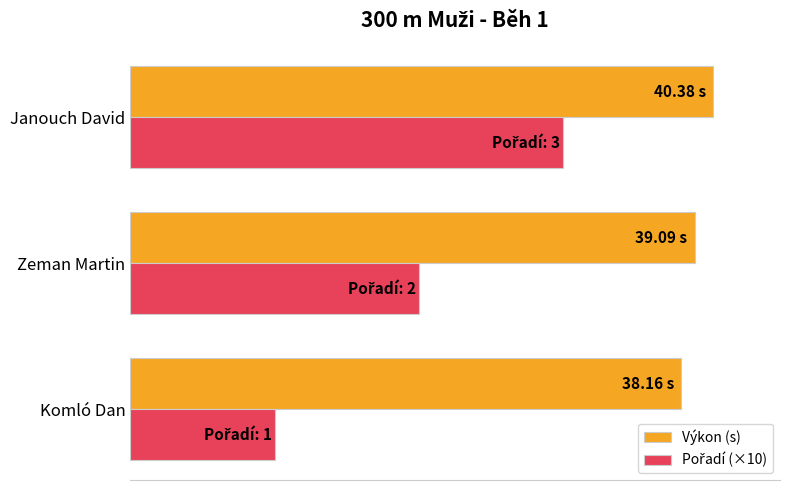

How many groups of bars are there?

3